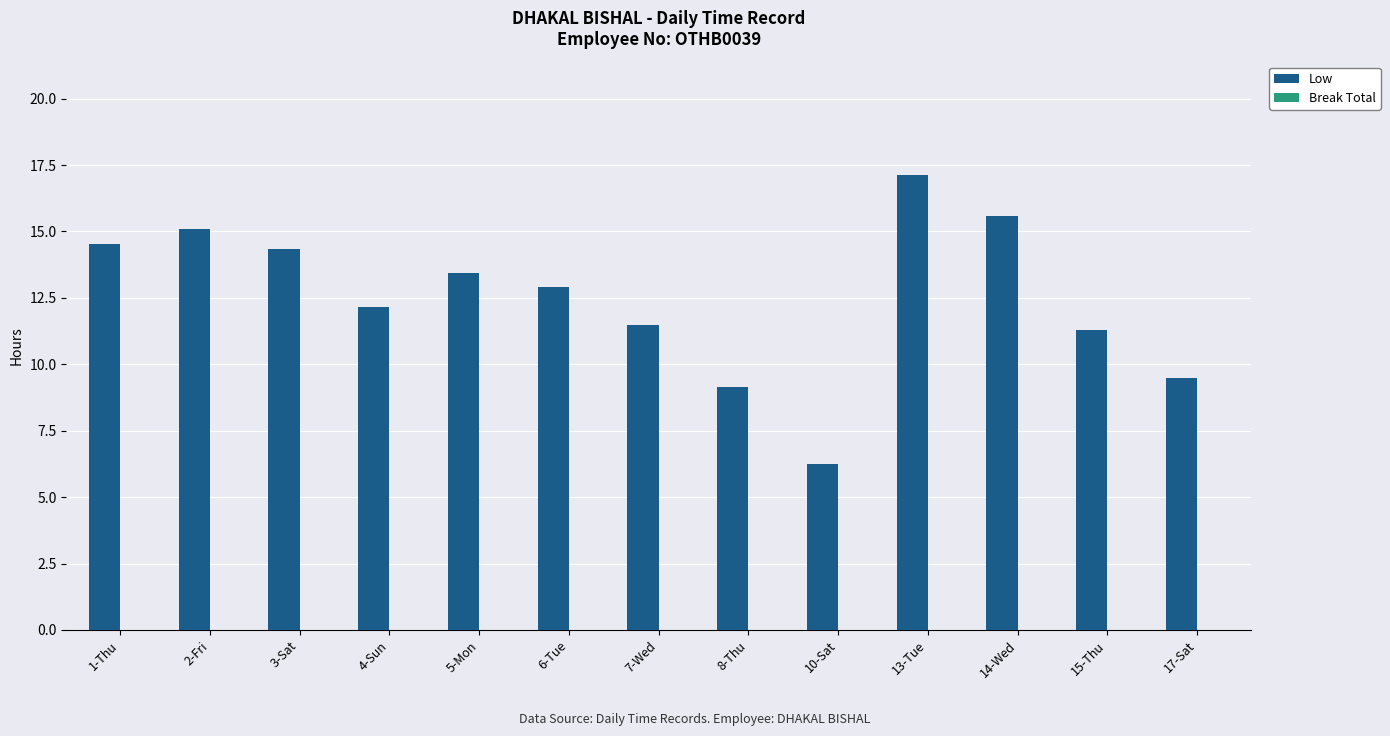

Is it true that the value at 3-Sat is 7.1?

False